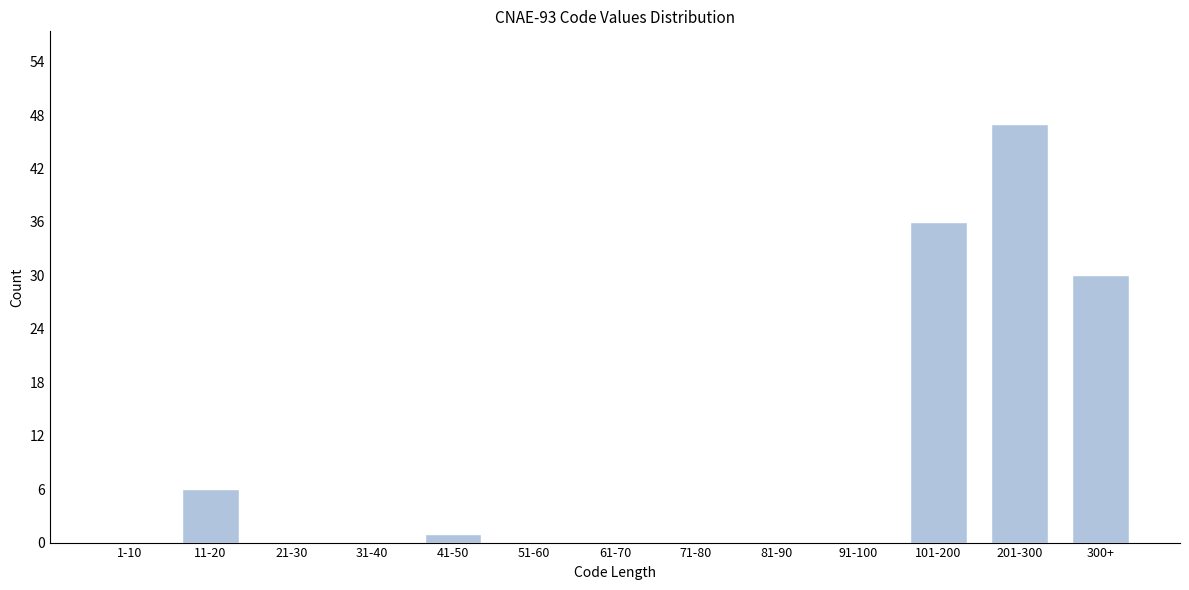

Reading left to right, extract all data points from this chart.

1-10=0	11-20=6	21-30=0	31-40=0	41-50=1	51-60=0	61-70=0	71-80=0	81-90=0	91-100=0	101-200=36	201-300=47	300+=30